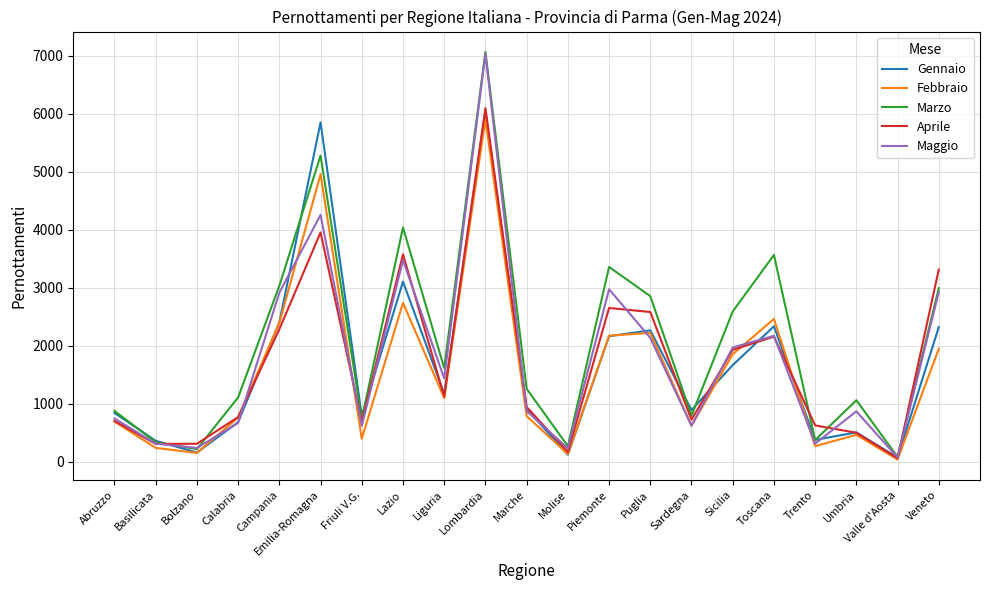

Where is the first local maximum for Marzo?

Emilia-Romagna